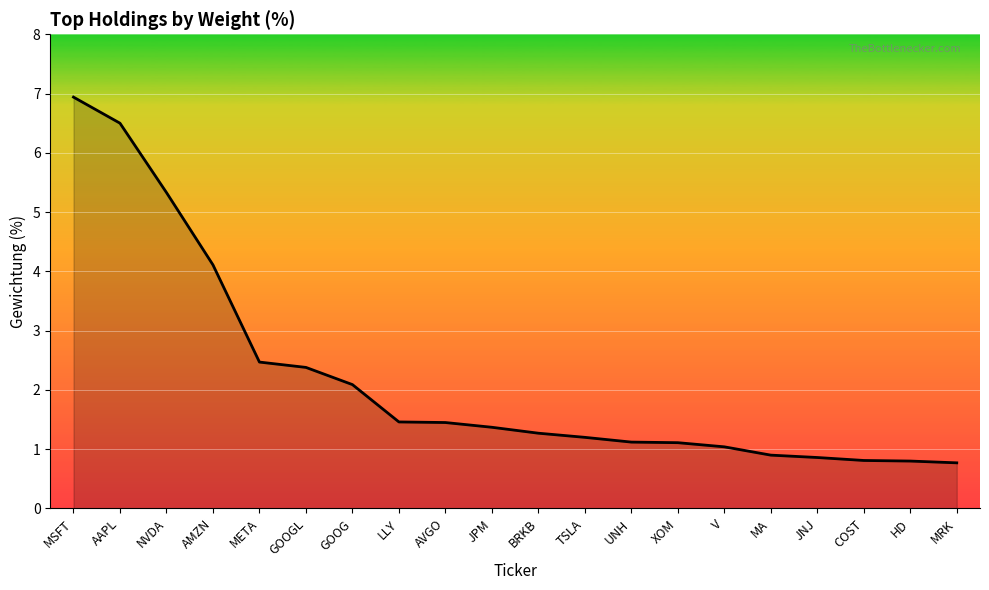

What is the sum of all values?

44.0